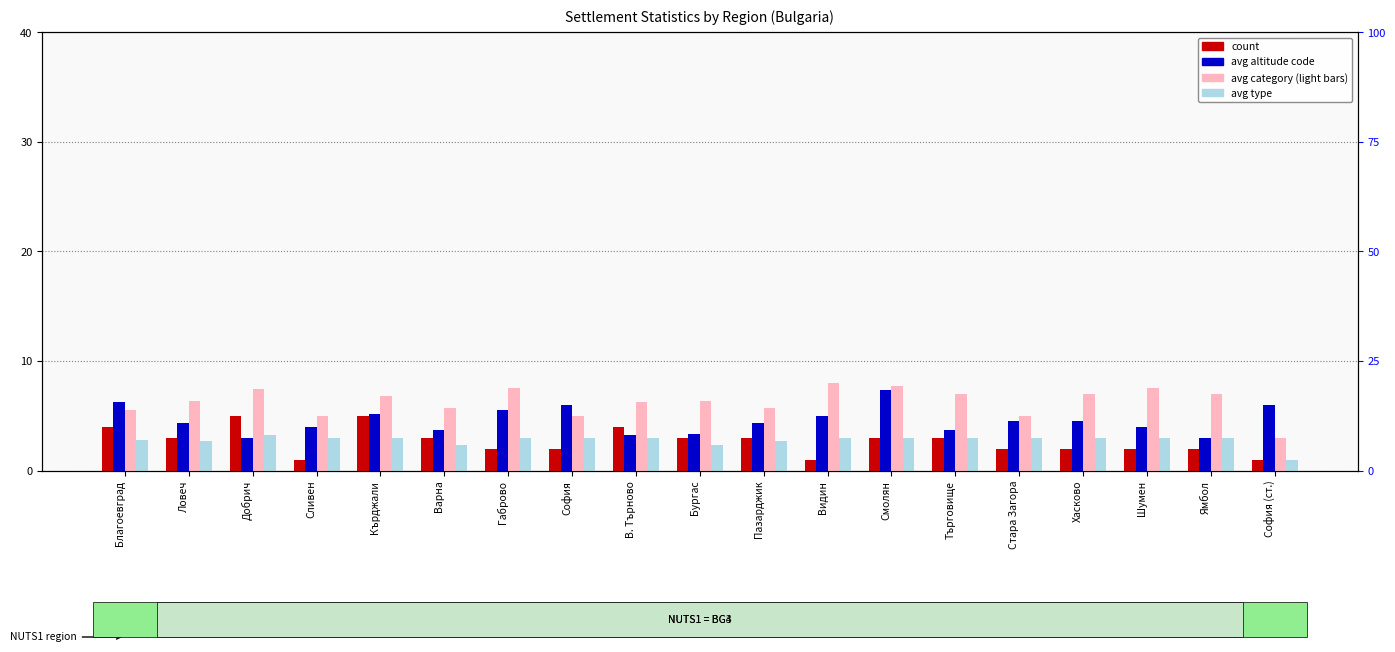

At which label is avg type closest to 2?

Варна